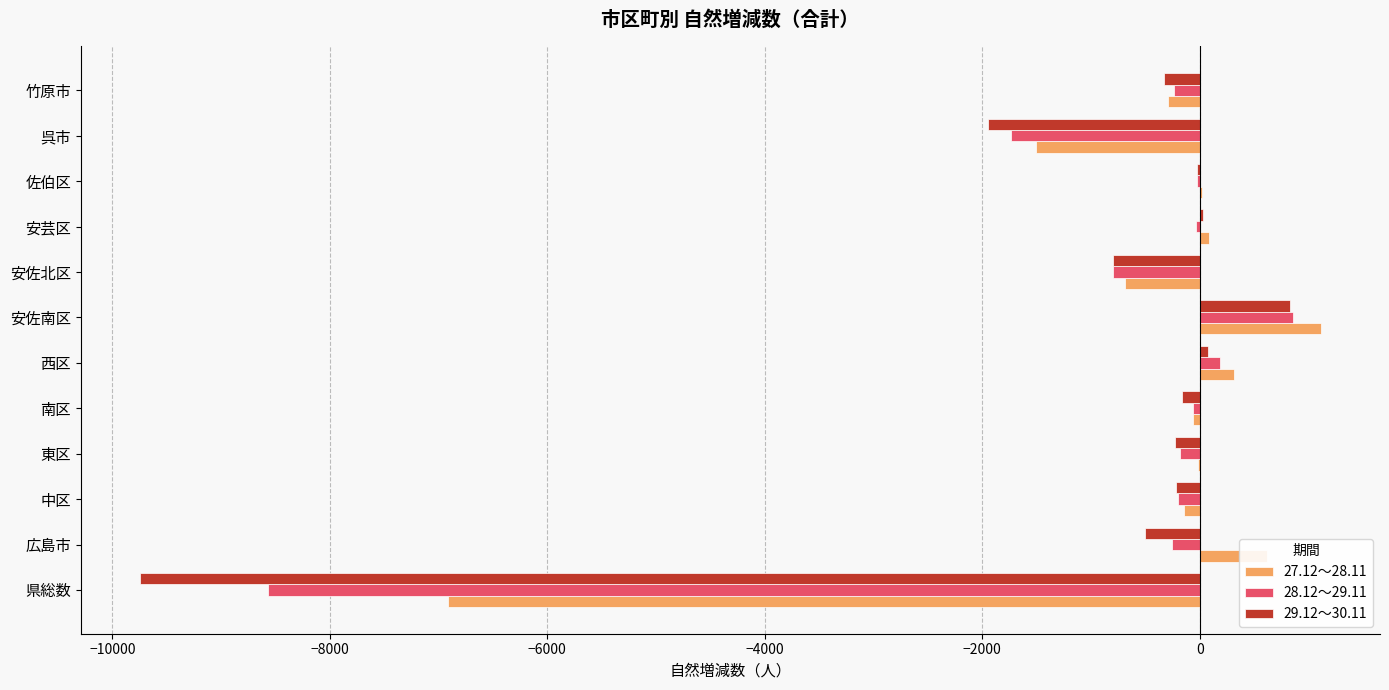

True or false: 28.12～29.11 has a value of -1195 at 安佐北区.

False